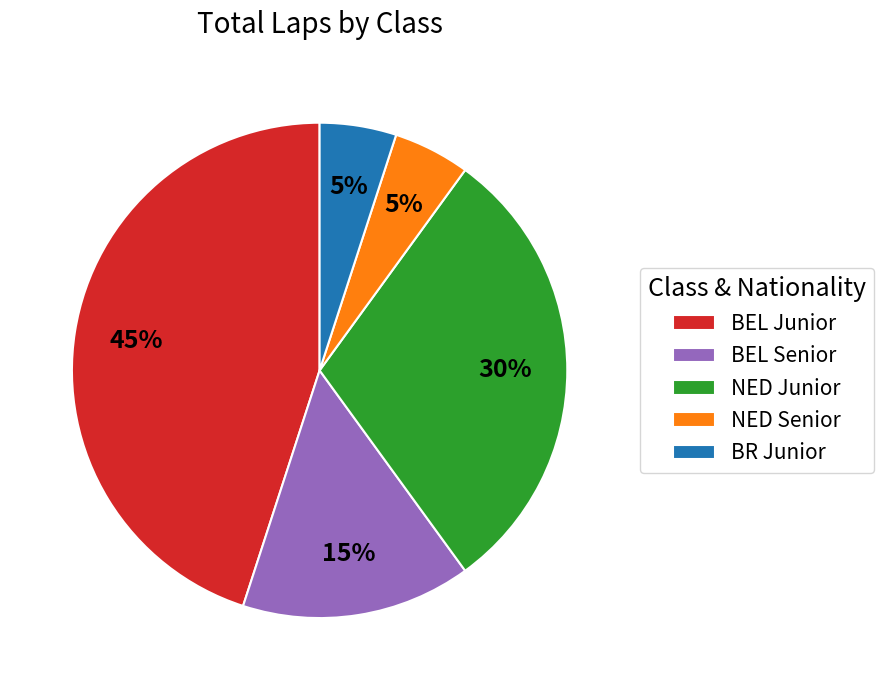

How many segments does this pie chart have?

5